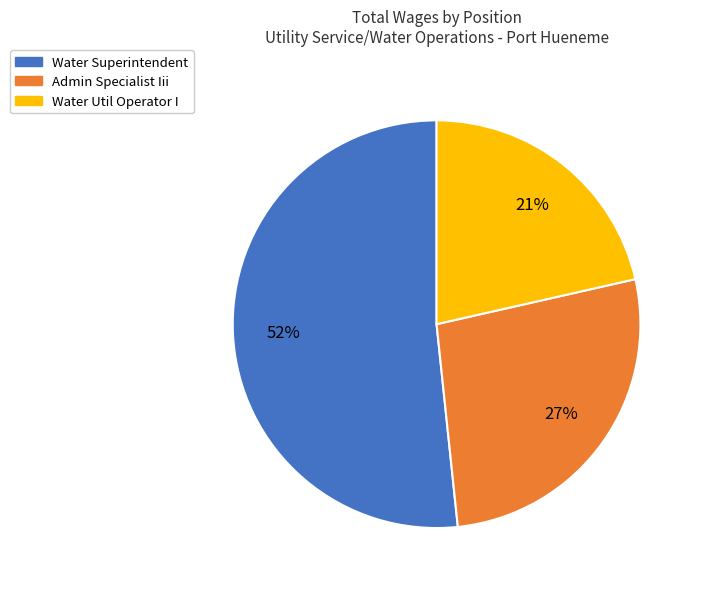

To the nearest percent, what is the combined percentage of Water Superintendent and Admin Specialist Iii?

79%